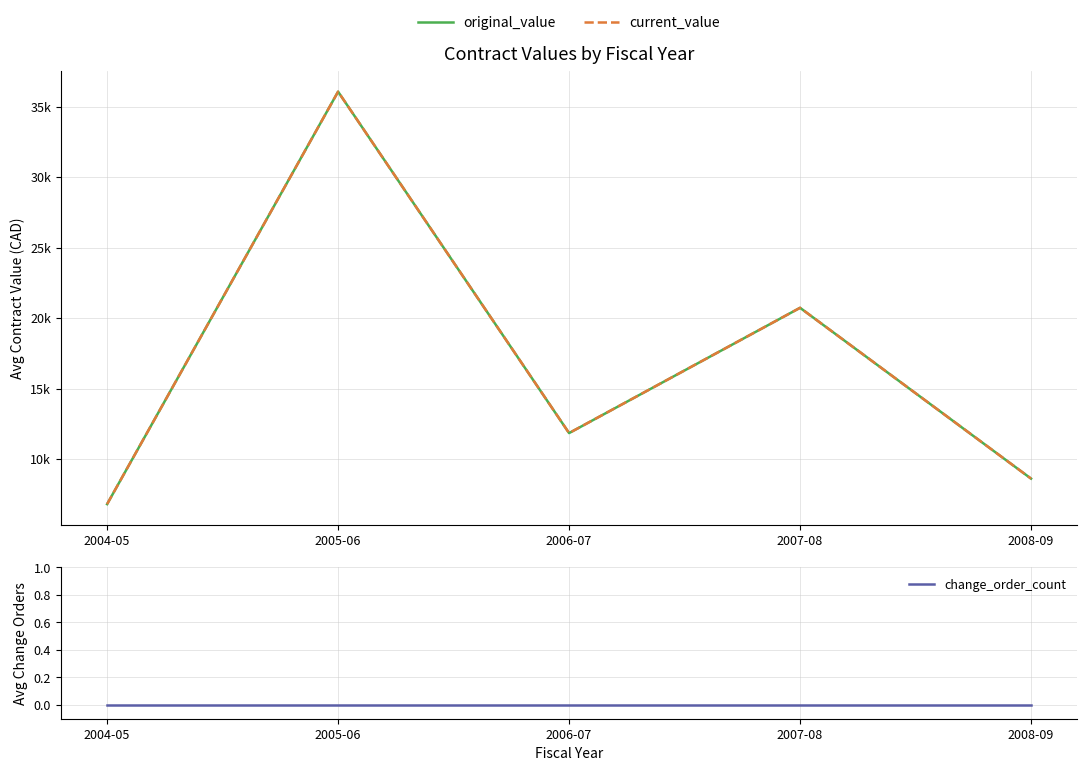

How many values in the original_value series are below 11853?

2